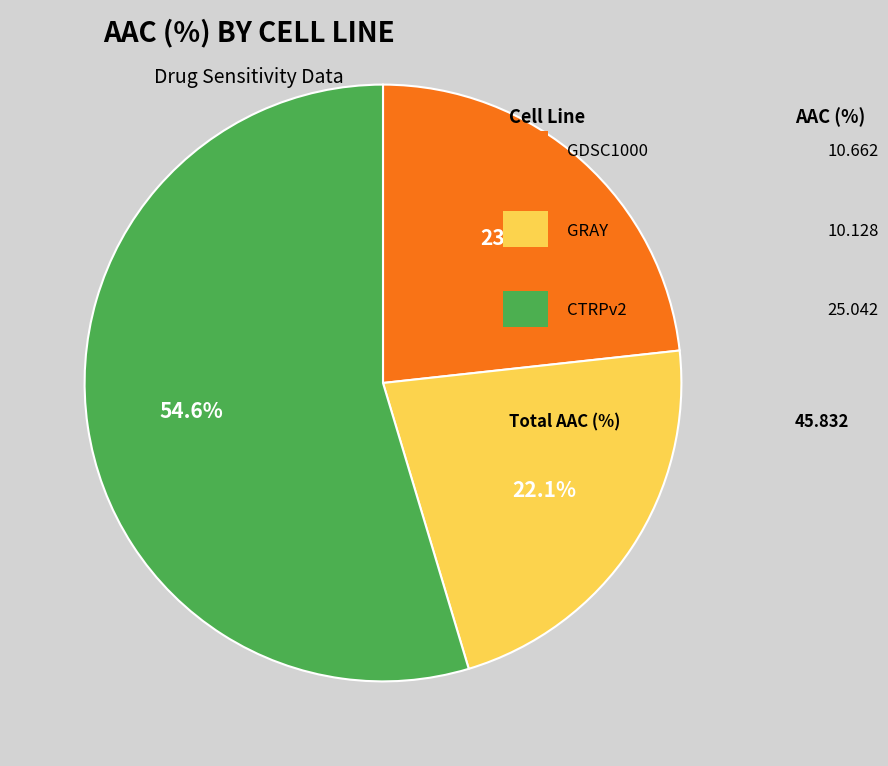

Is there any slice that represents more than half of the pie?

Yes